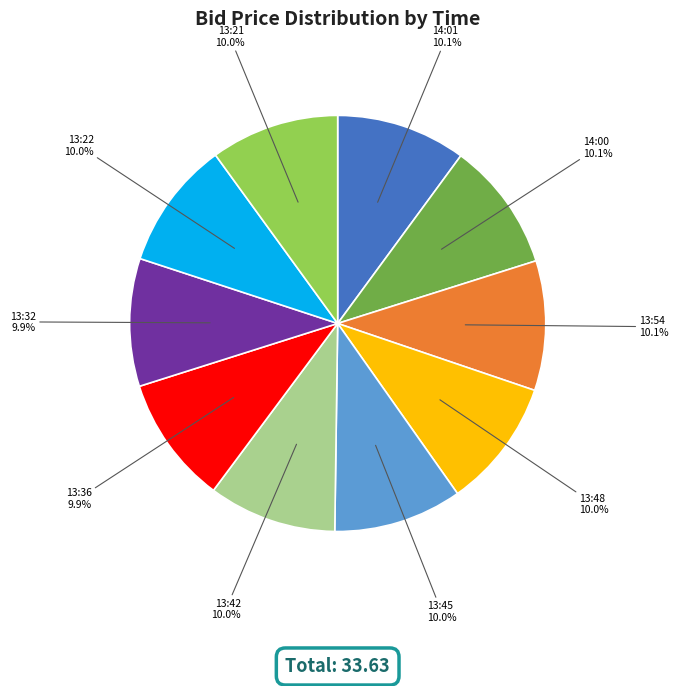

Approximately how many times larger is the value at 14:00 compared to 13:36?

1.0